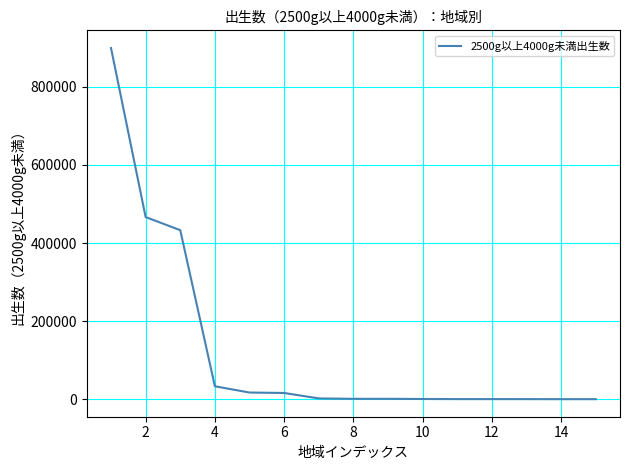

What is the sum of all values?

1871342